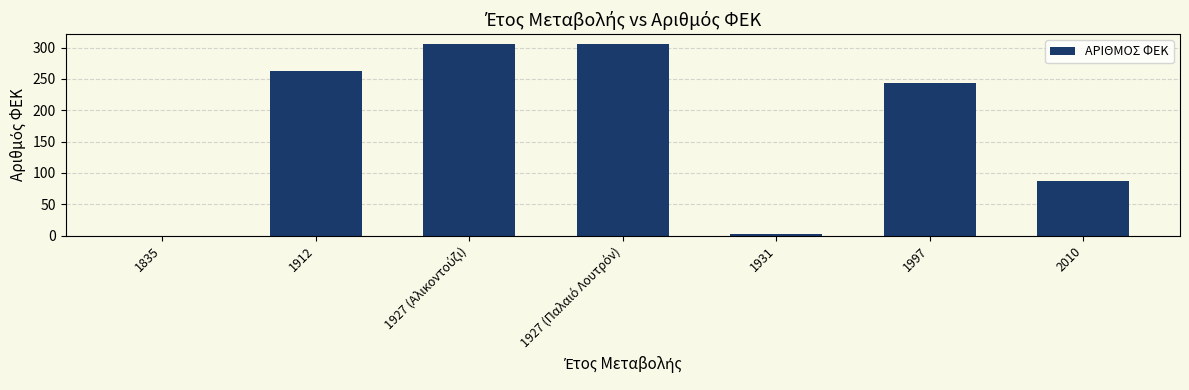

What is the average value?

172